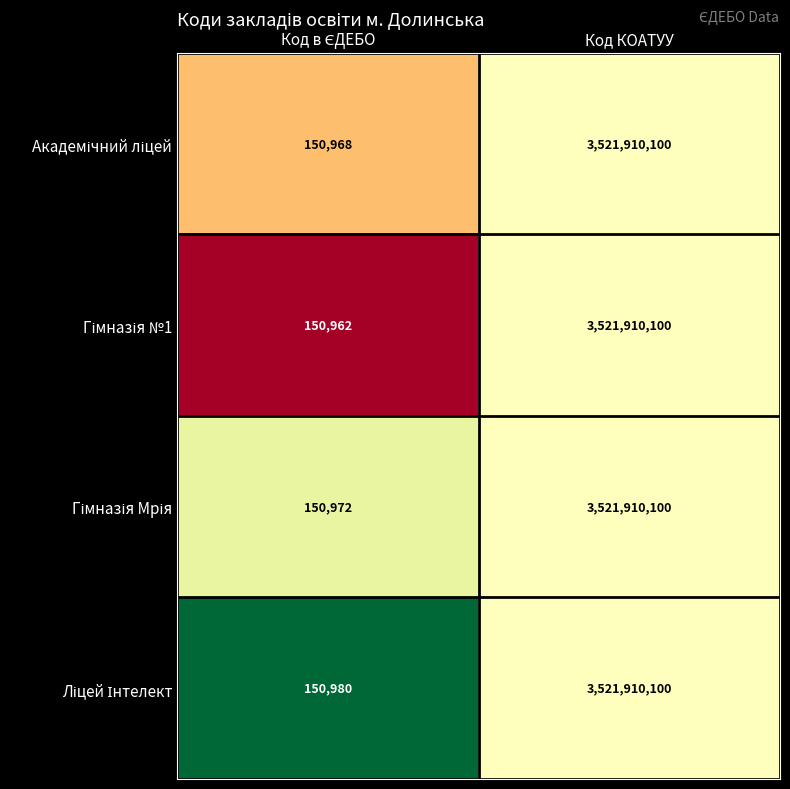

At which category is the sum across all series the highest?

Код КОАТУУ